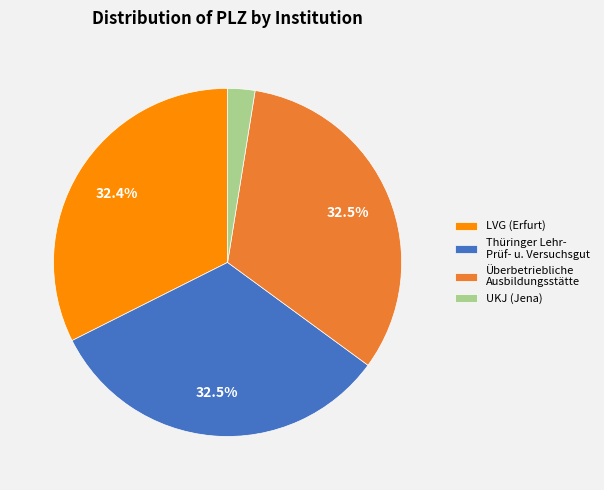

Does any single category account for the majority?

No